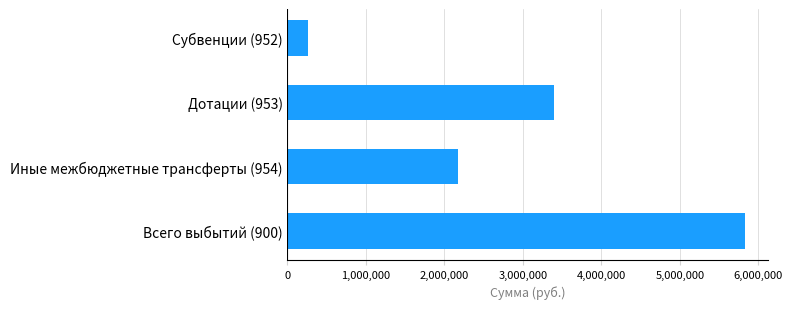

List the labels in order of value, smallest first.

Субвенции (952), Иные межбюджетные трансферты (954), Дотации (953), Всего выбытий (900)